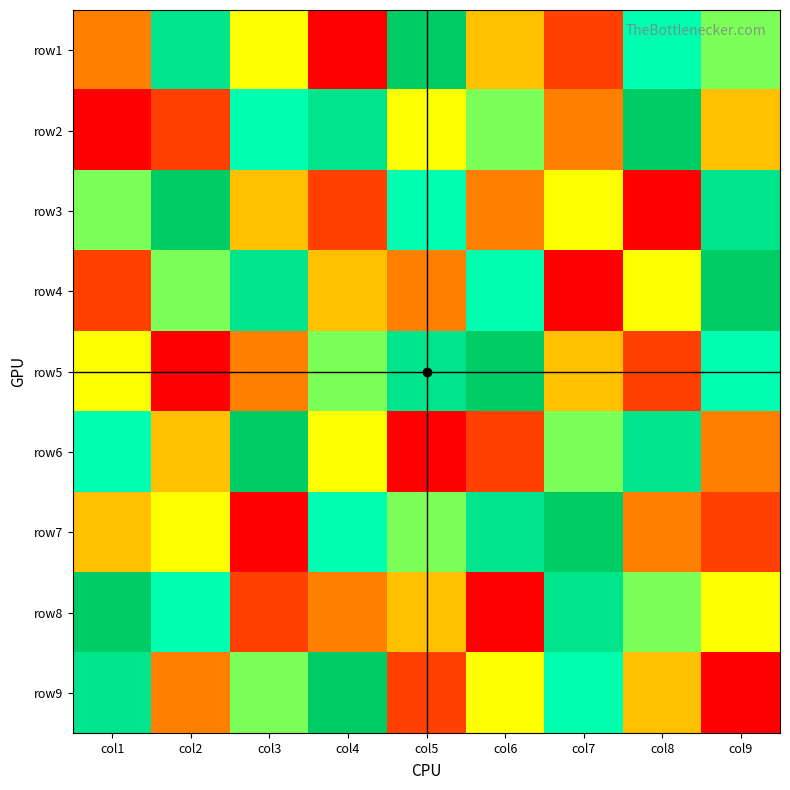

What is the total value across all series at col8?

45